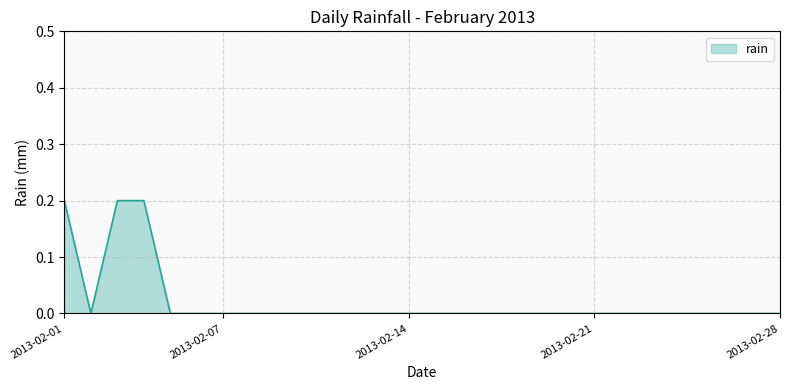

Is this an area chart (filled region under the line)?

Yes